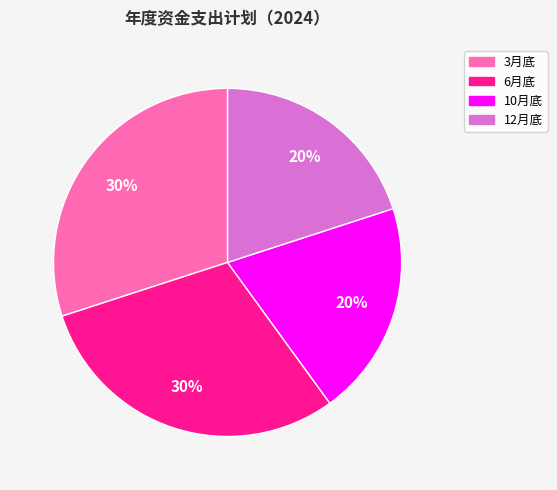

How many segments does this pie chart have?

4